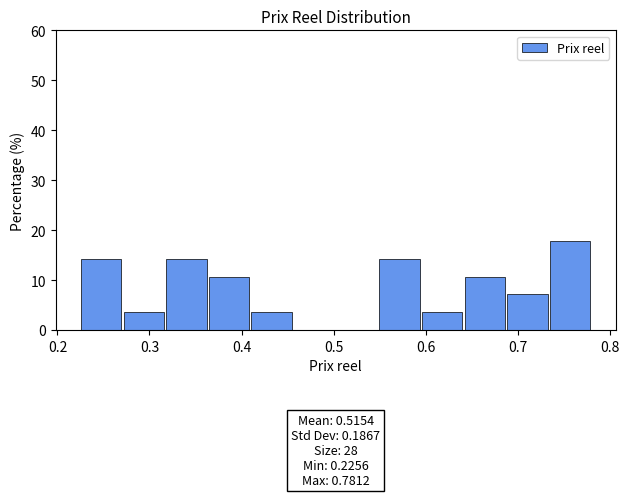

Over which range of the x-axis is the bar tallest?

0.73 to 0.78